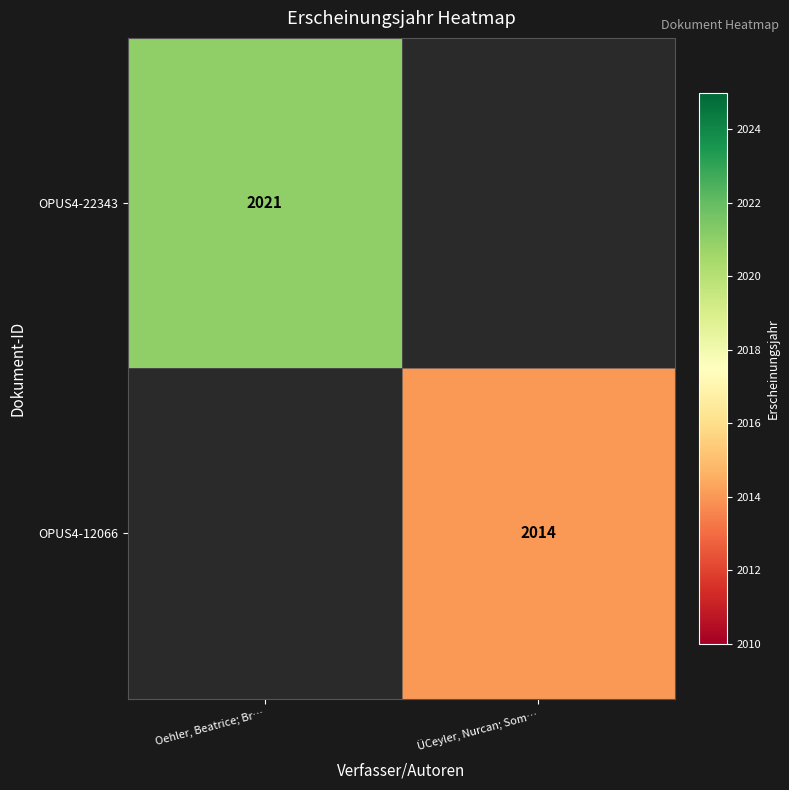

True or false: OPUS4-22343 has a value of 2021 at Oehler, Beatrice; Br….

True